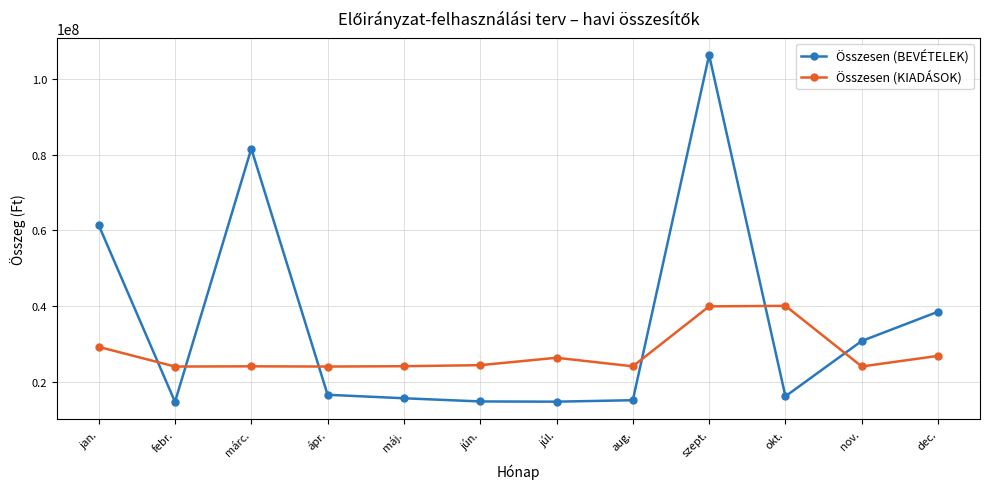

What is the minimum value shown in the chart?

14809452